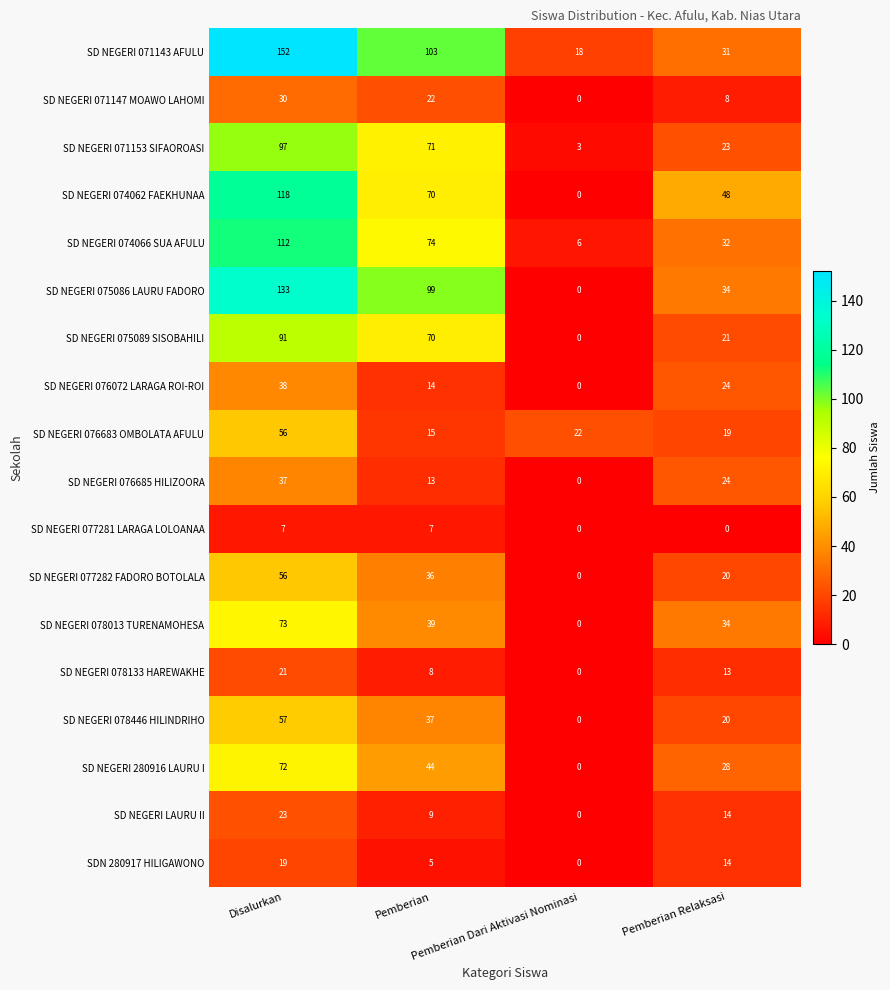

At which category is the sum across all series the highest?

Disalurkan